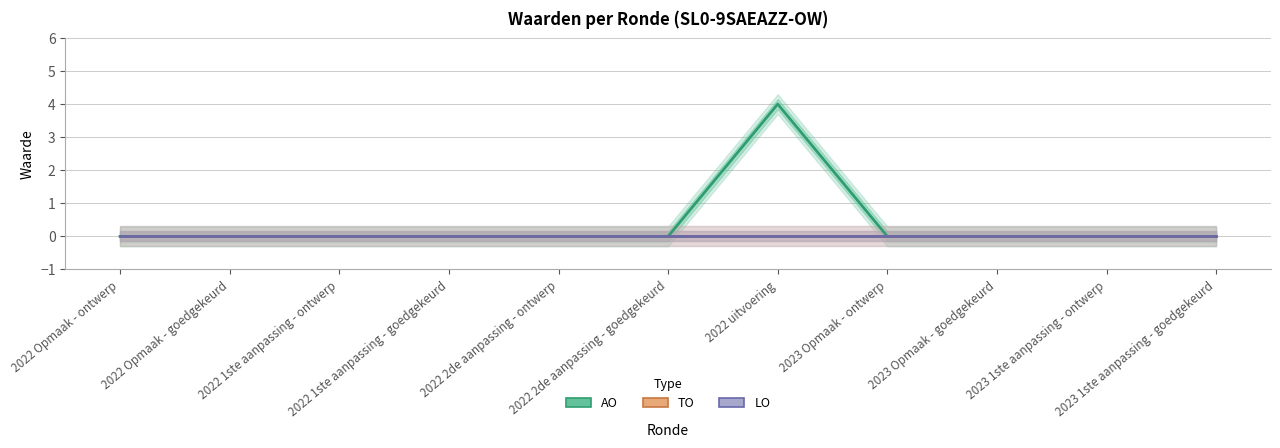

True or false: LO has more than 1 points higher than both neighbors.

False